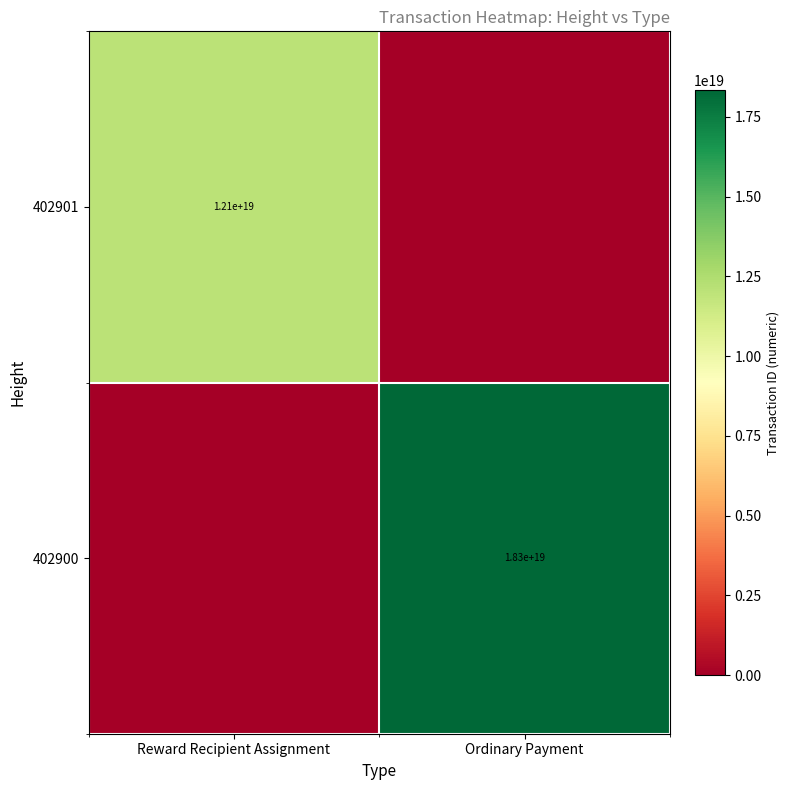

The 402900 series shows 25619382076772548608 at Ordinary Payment. True or false?

False